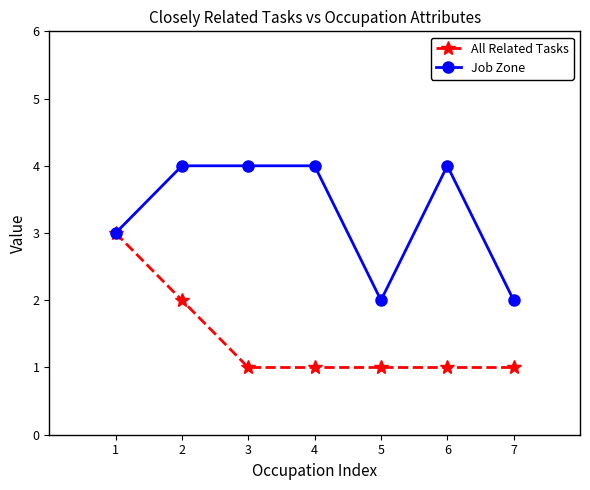

What is the total value across all series at 4?

5